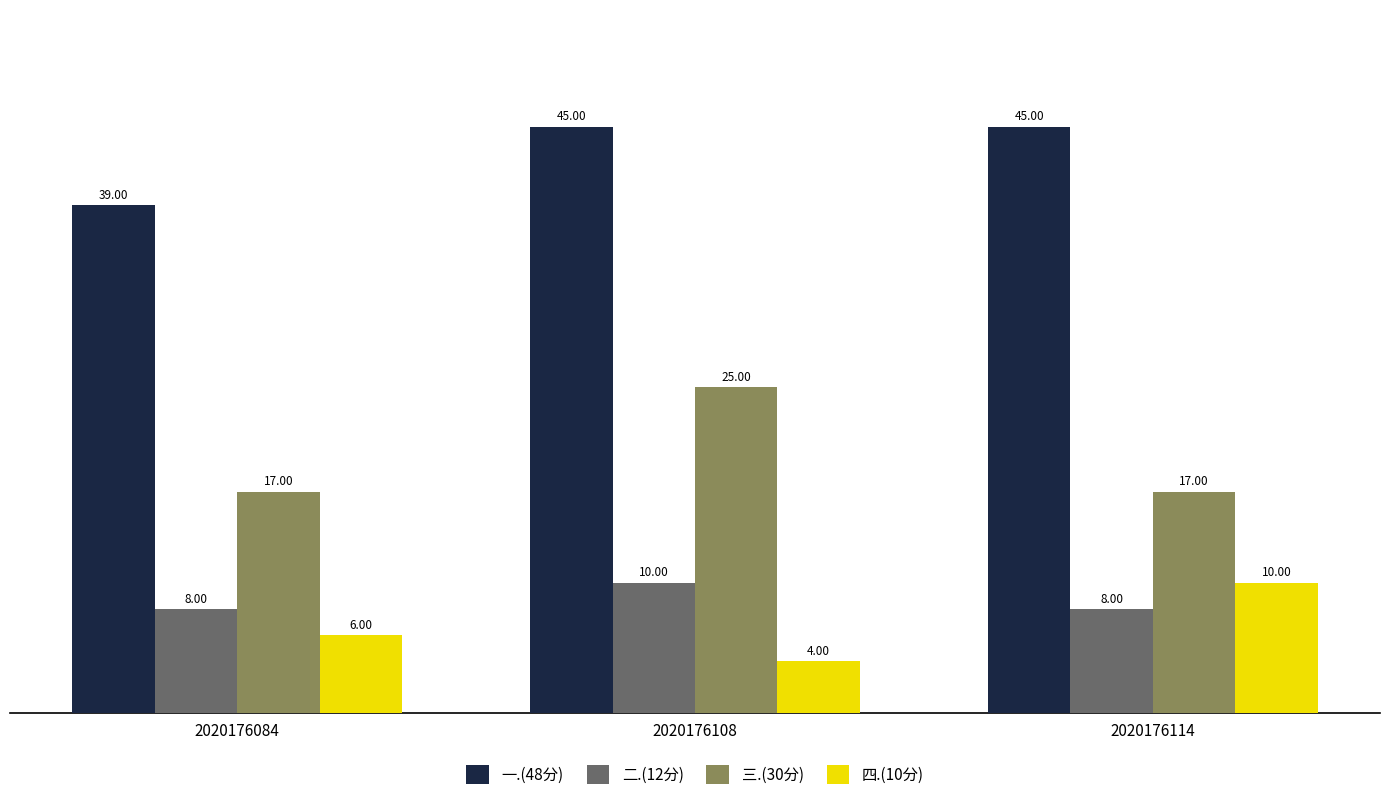

What is the spread (max minus min) of values at 2020176114?

37